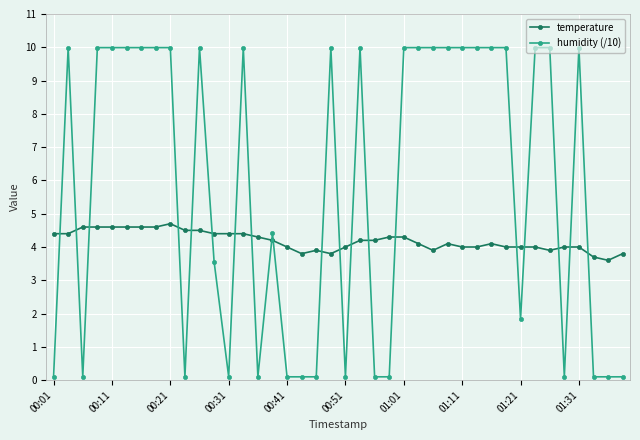

At how many categories does at least one series exceed 6?

22